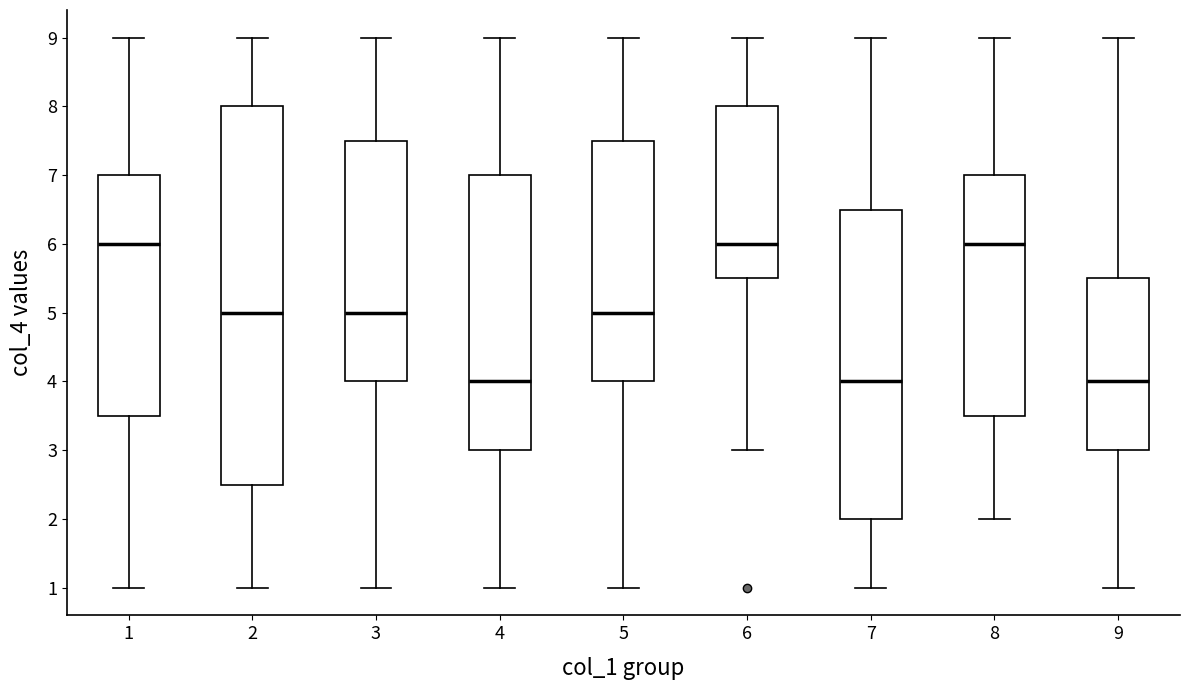

Comparing the boxes themselves (not the whiskers), which one is the tallest?

2